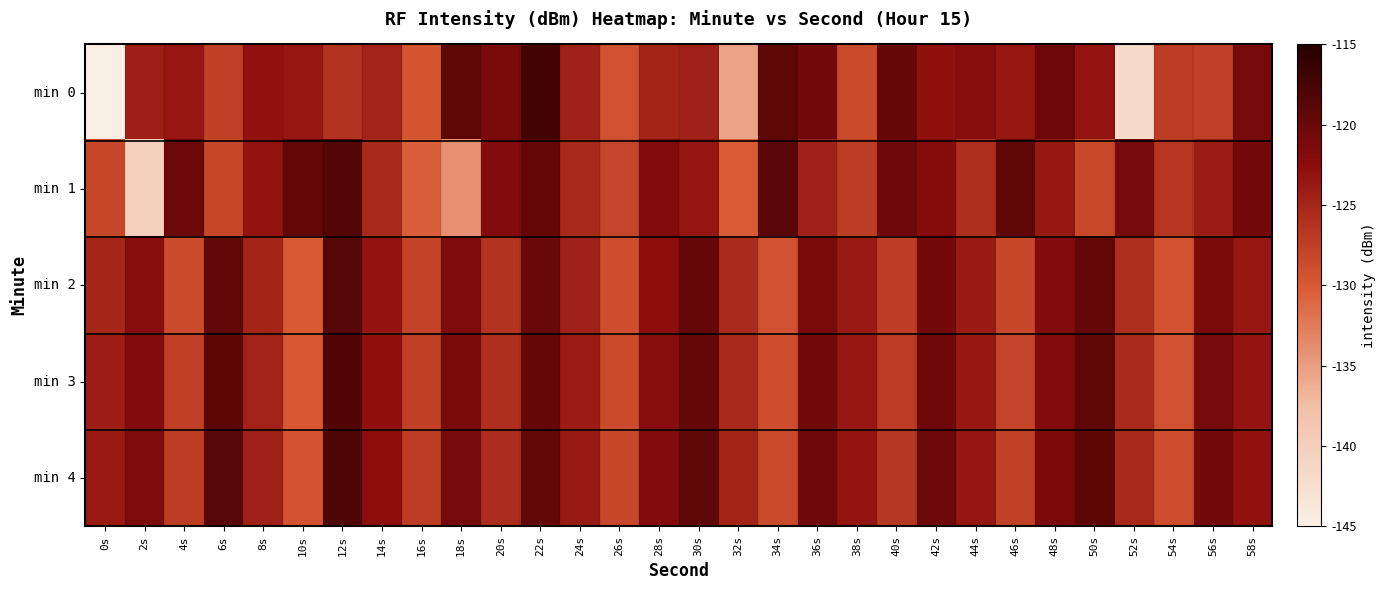

Which has a higher value, 50s or 0s?

50s